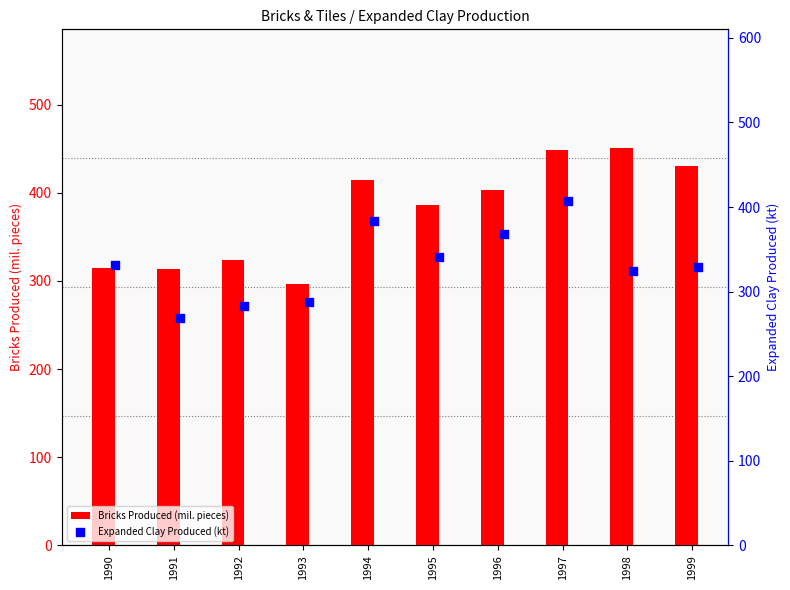

Which series has the widest spread of Y values?

Bricks Produced (mil. pieces)